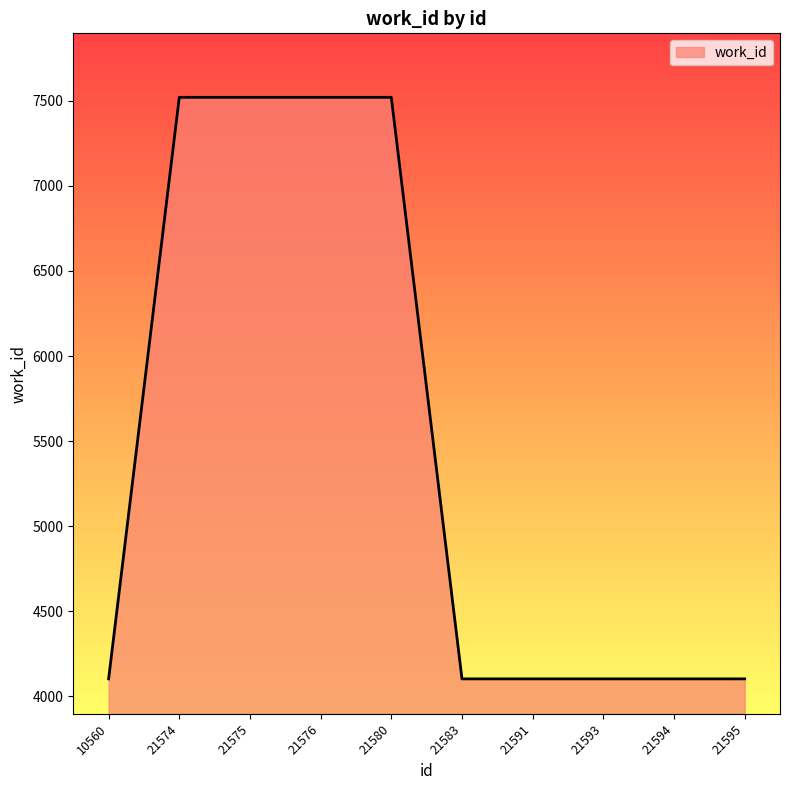

Is it true that the value at 21574 is 3741?

False